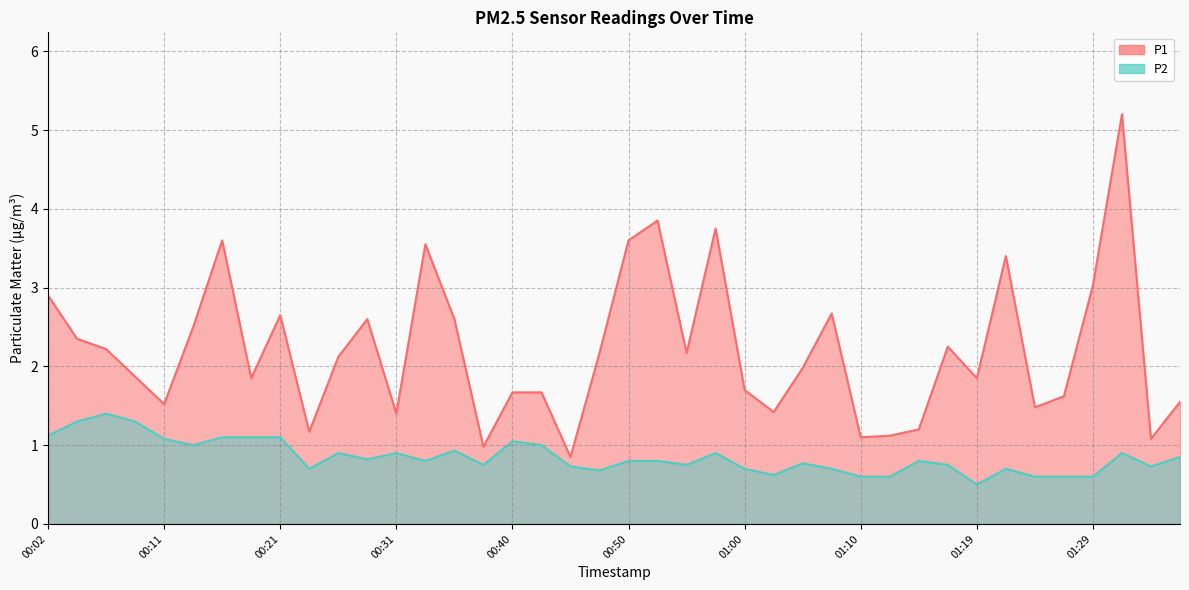

True or false: P1 and P2 intersect in this chart.

False